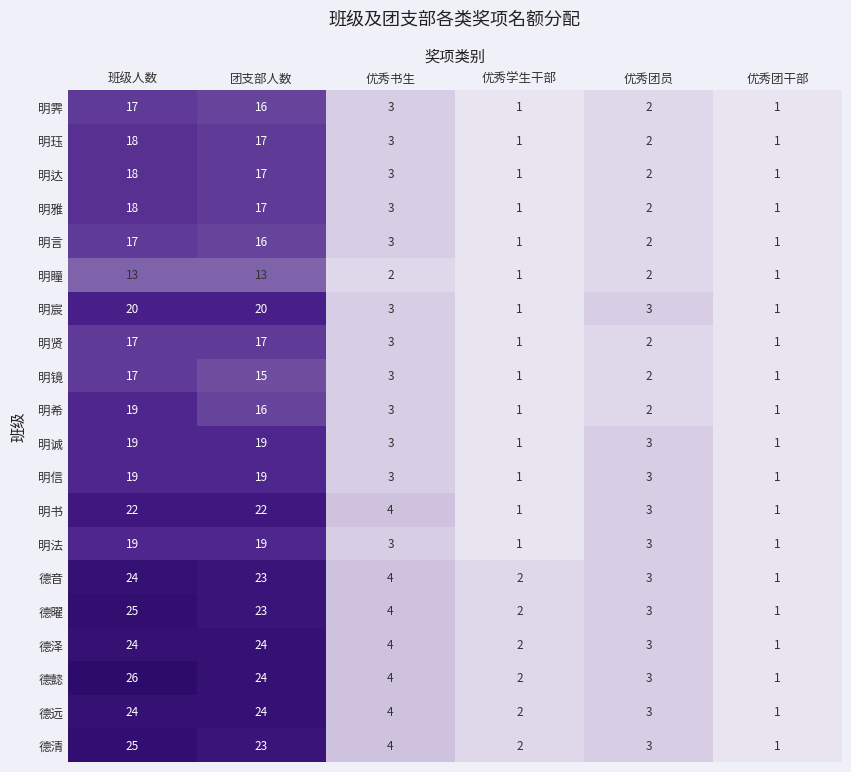

What is the sum of all 德清 values?

58